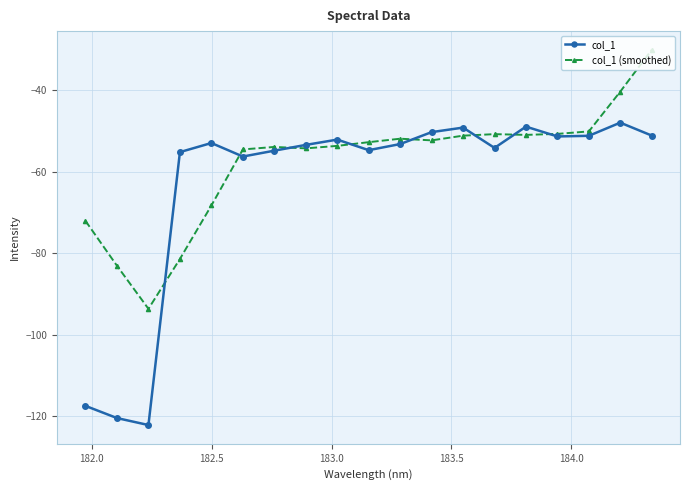

What is the value of the col_1 point at the 19th from the left?

-51.1